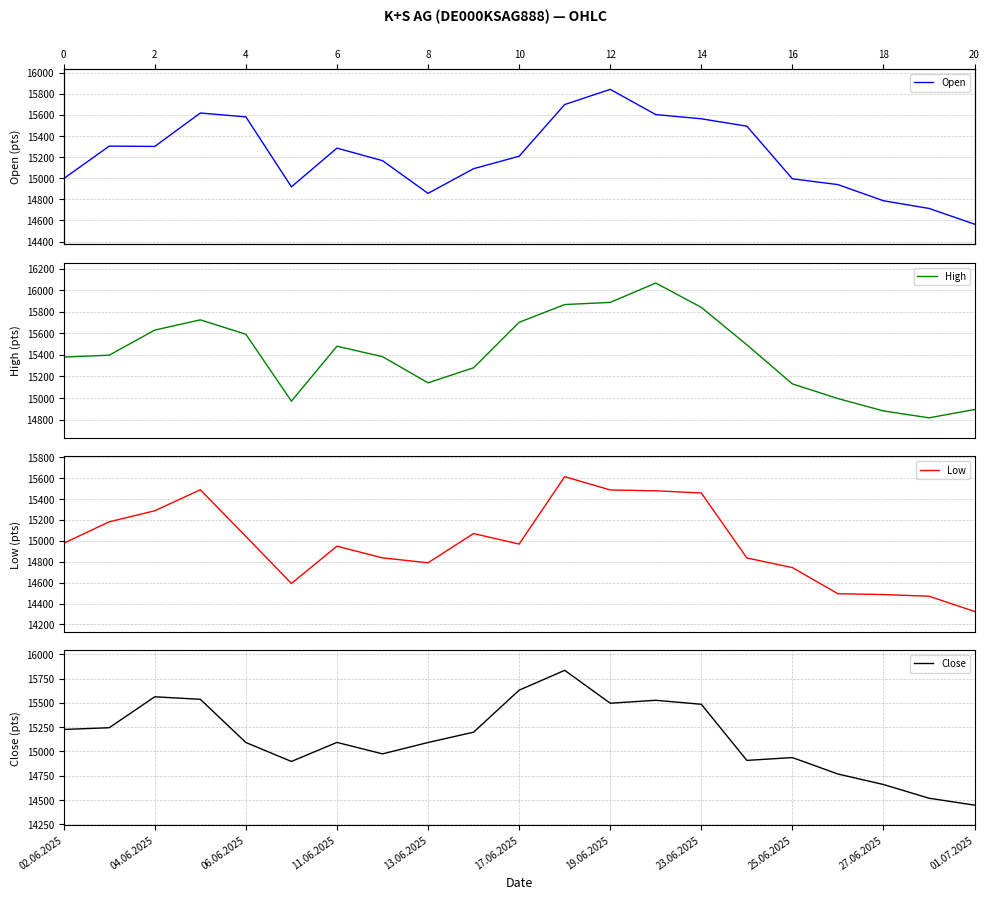

How many interior local valleys does the Close series have?

4